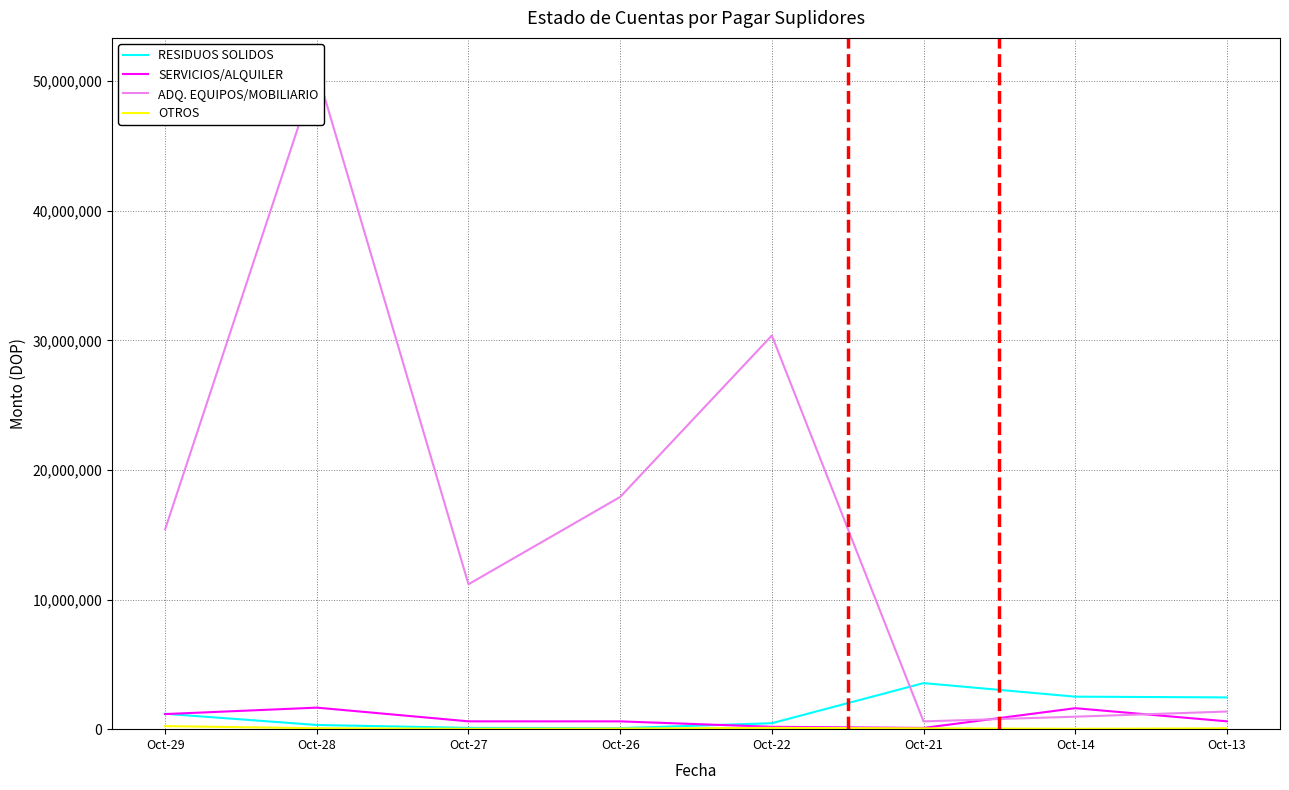

Rank the series by their maximum value, from lowest to highest.

OTROS, SERVICIOS/ALQUILER, RESIDUOS SOLIDOS, ADQ. EQUIPOS/MOBILIARIO